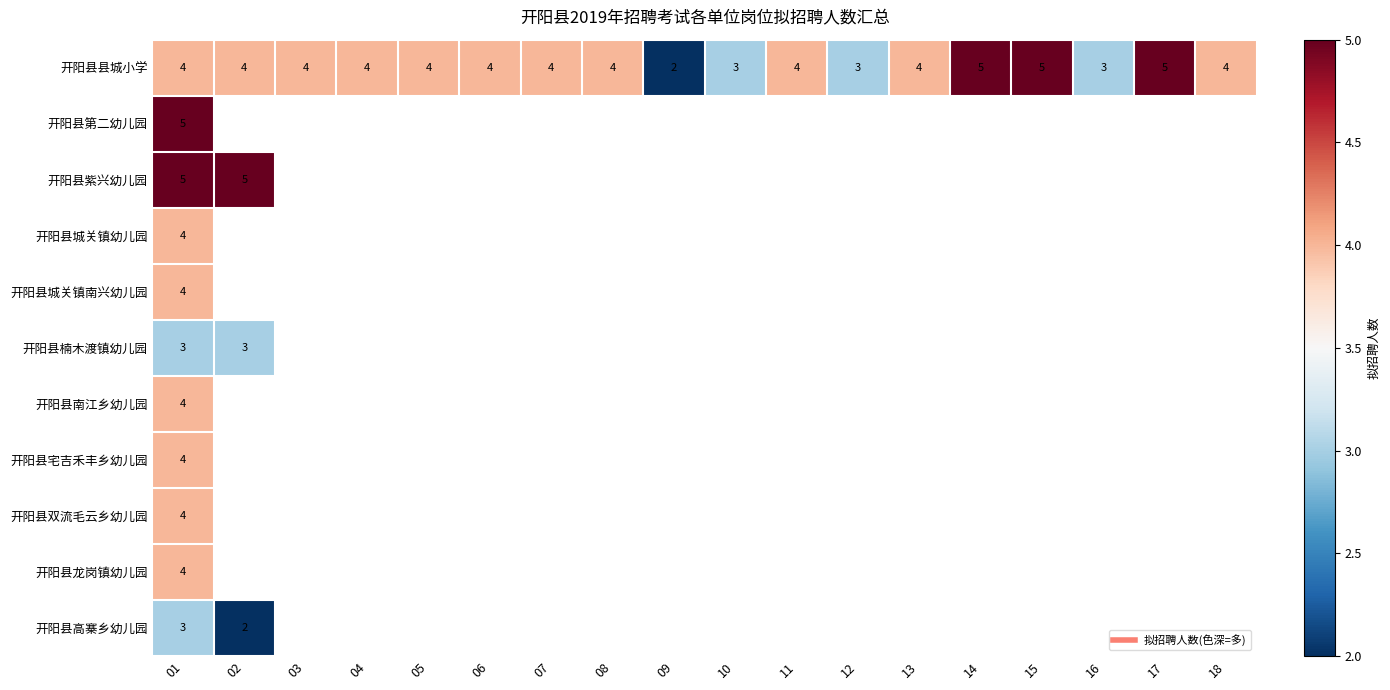

Between 15 and 18, which series saw the biggest shift?

开阳县县城小学